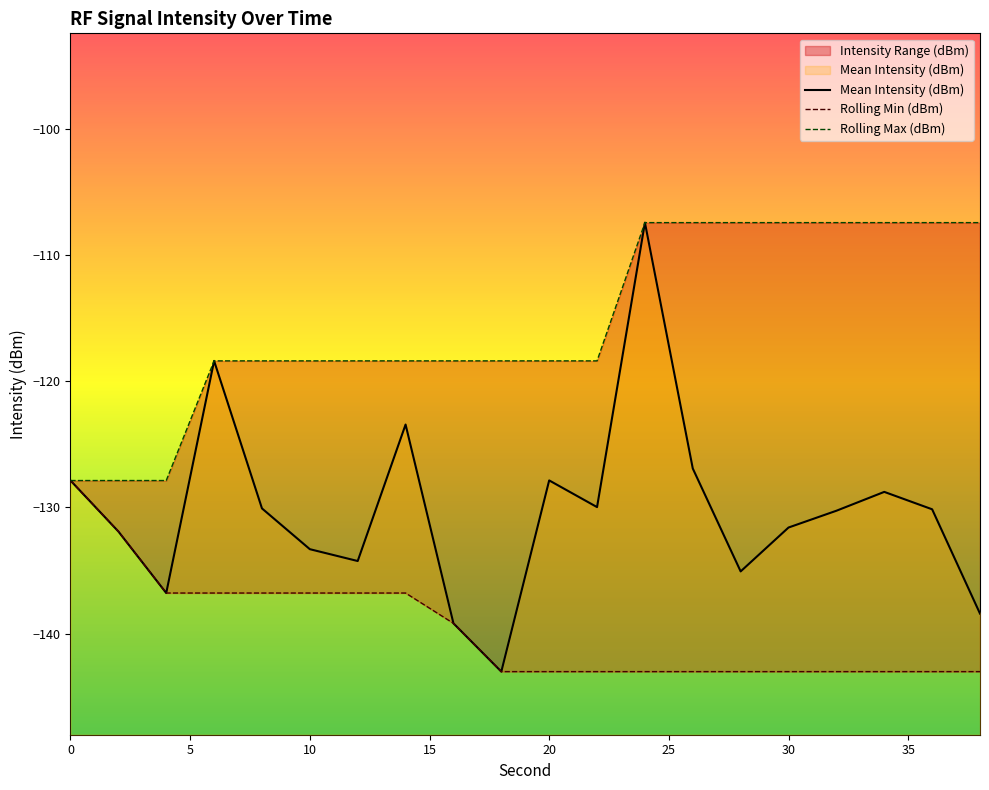

What is the minimum value for Mean Intensity (dBm)?

-143.0